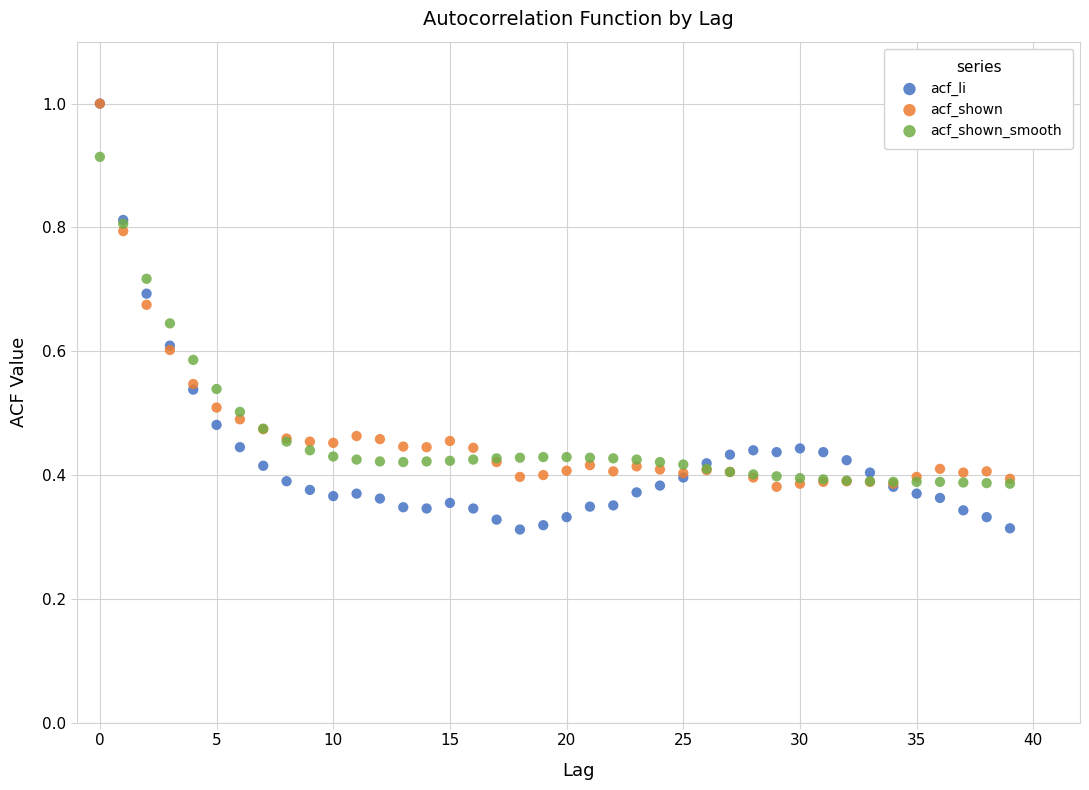

What are all the series names shown in the legend?

acf_li, acf_shown, acf_shown_smooth